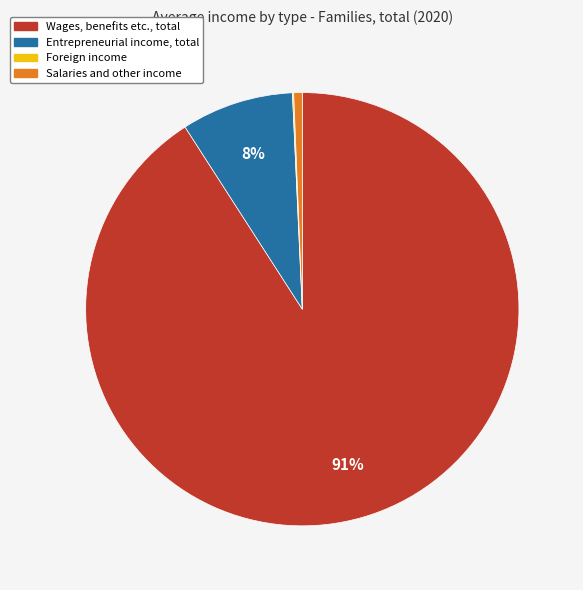

Combined, do Wages, benefits etc., total and Salaries and other income account for over 50%?

Yes